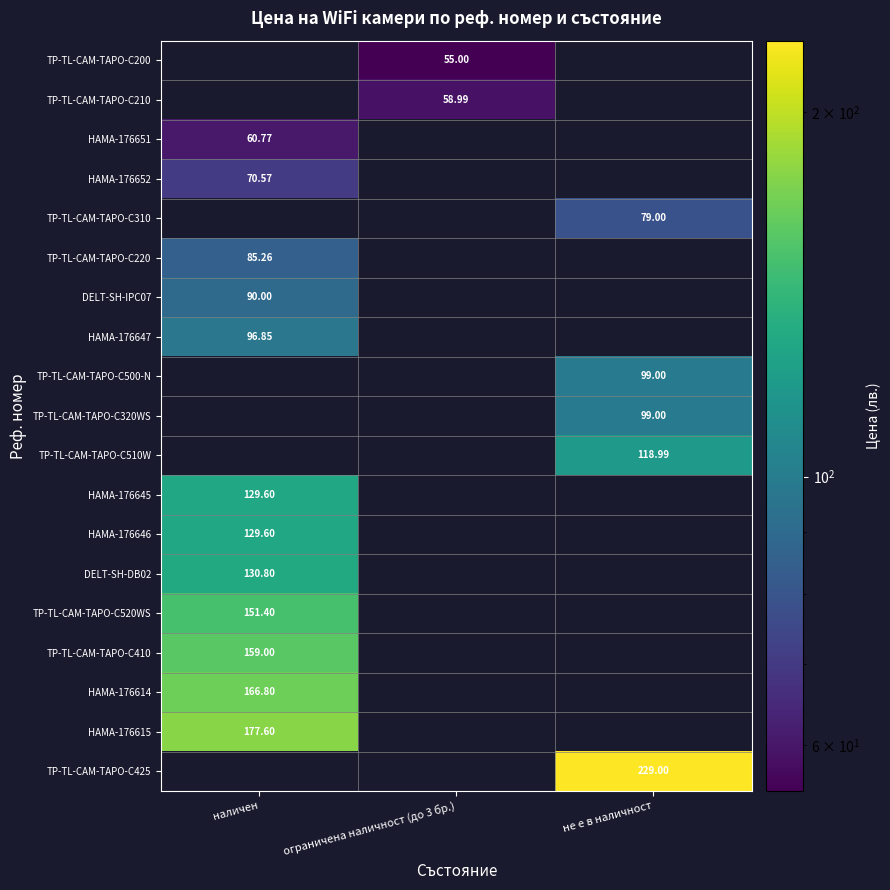

Which category has the lowest value in the HAMA-176651 series?

ограничена наличност (до 3 бр.)